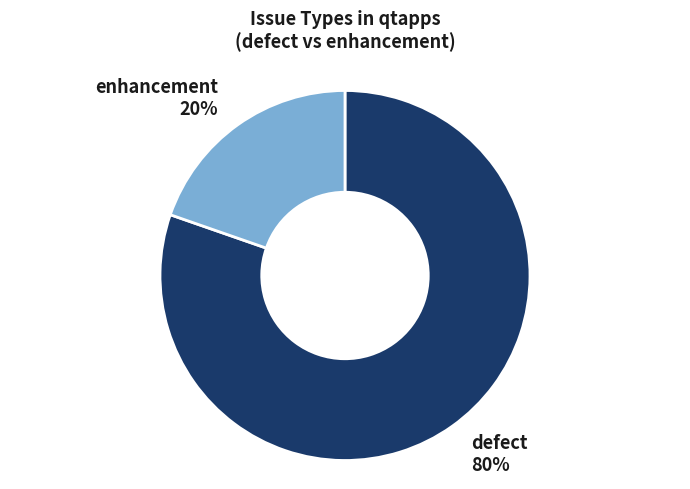

To the nearest percent, what is the combined percentage of enhancement and defect?

100%